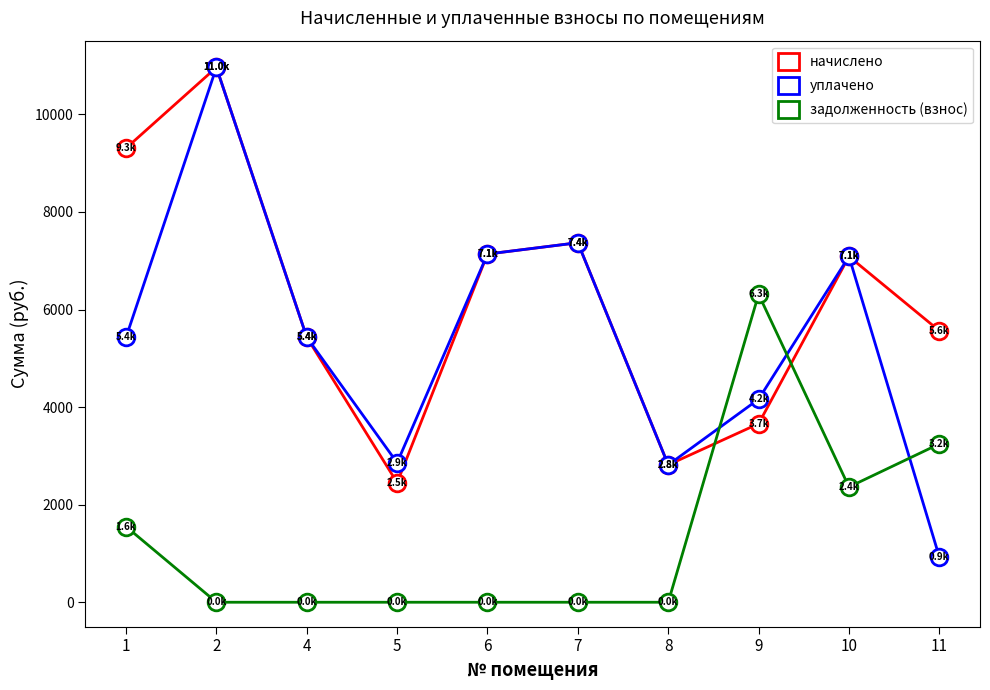

After their last crossing, which series has the higher values: задолженность (взнос) or начислено?

начислено